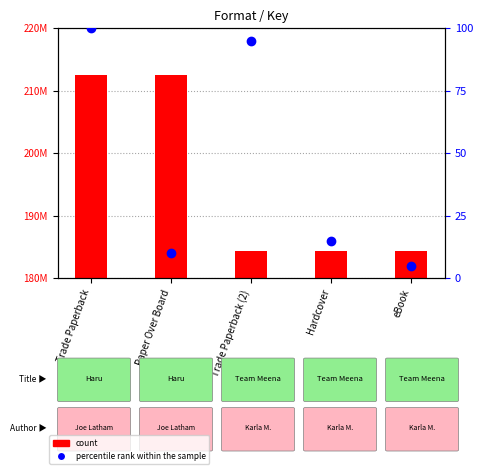

What are all the series names shown in the legend?

count, percentile rank within the sample